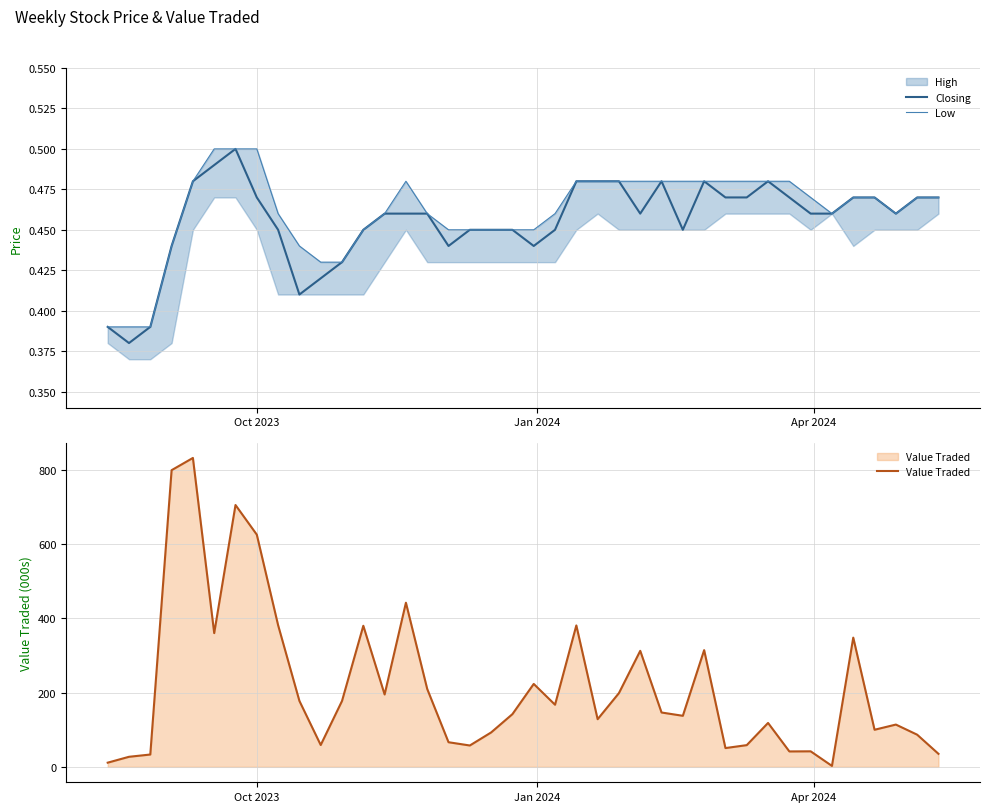

What is the maximum value for Value Traded?

831.9